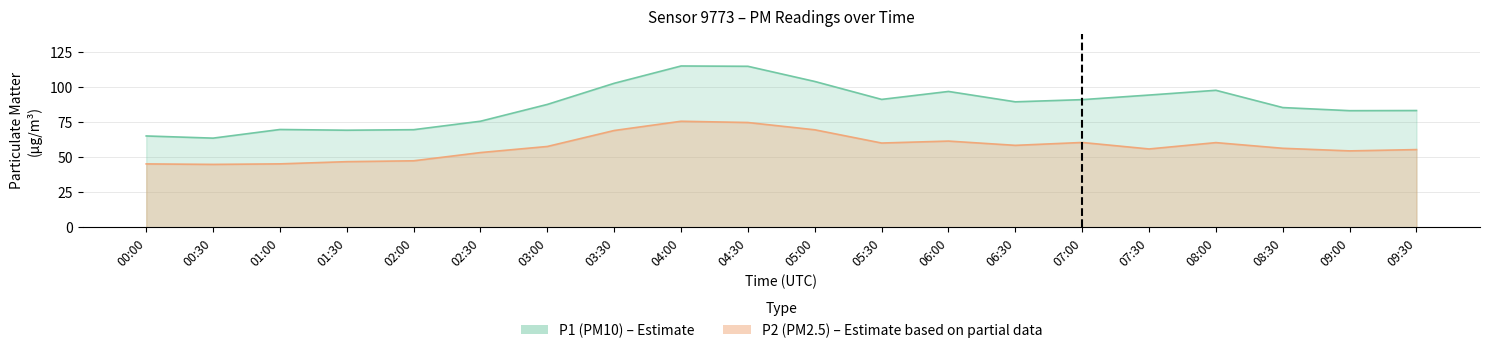

Reading left to right, what are all the values shown in this chart?

P1: 00:00=65.2	00:30=63.6	01:00=69.8	01:30=69.3	02:00=69.7	02:30=75.7	03:00=87.7	03:30=102.8	04:00=115.2	04:30=114.9	05:00=104.1	05:30=91.3	06:00=97.0	06:30=89.6	07:00=91.1	07:30=94.4	08:00=97.8	08:30=85.5	09:00=83.2	09:30=83.3
P2: 00:00=45.2	00:30=44.9	01:00=45.3	01:30=46.9	02:00=47.5	02:30=53.4	03:00=57.7	03:30=69.1	04:00=75.7	04:30=74.8	05:00=69.6	05:30=60.1	06:00=61.5	06:30=58.5	07:00=60.5	07:30=55.9	08:00=60.5	08:30=56.4	09:00=54.5	09:30=55.5